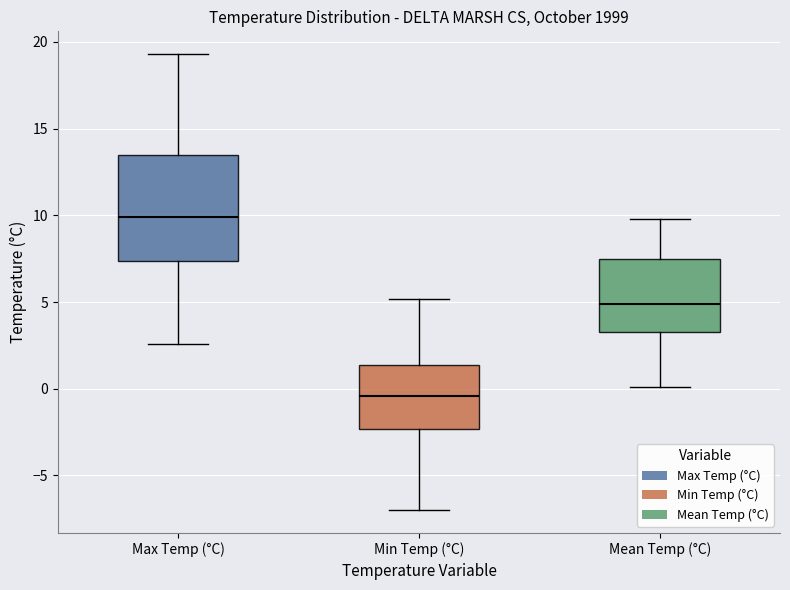

Reading left to right, transcribe this box plot: for each box, give where its median line is, the range the box spans, and where its two whiskers end, as read against the y-axis. The values are not printed on the chart, so give them approximately, as read against the axis.

Max Temp (°C): median 10.0, box 7.5 to 13.5, whiskers 2.5 to 19.5
Min Temp (°C): median -0.5, box -2.5 to 1.5, whiskers -7.0 to 5.0
Mean Temp (°C): median 5.0, box 3.5 to 7.5, whiskers 0.0 to 10.0